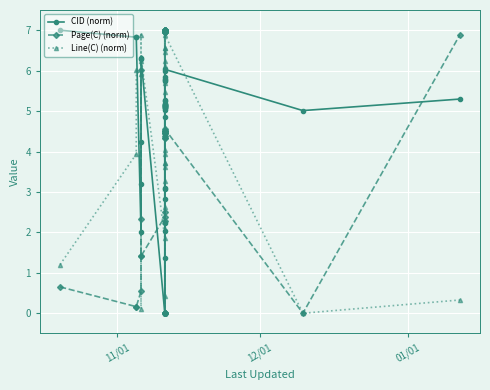

What are all the series names shown in the legend?

CID (norm), Page(C) (norm), Line(C) (norm)